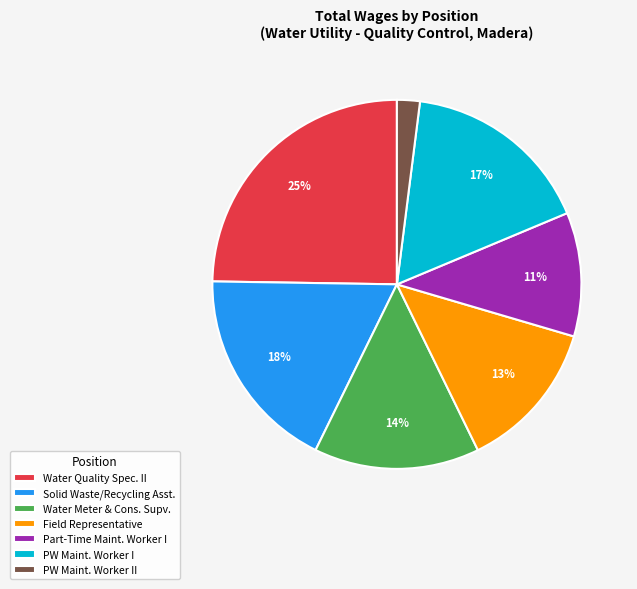

Which has a higher value, PW Maint. Worker I or Water Meter & Cons. Supv.?

PW Maint. Worker I